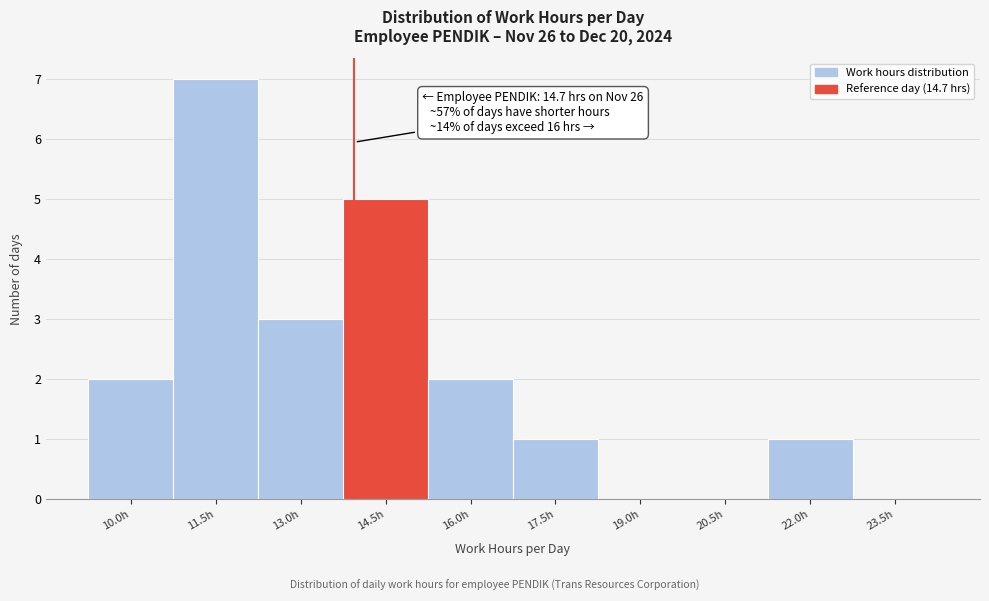

Reading right to left, list all the values displayed in this chart.

23.5h=0	22.0h=1	20.5h=0	19.0h=0	17.5h=1	16.0h=2	14.5h=5	13.0h=3	11.5h=7	10.0h=2